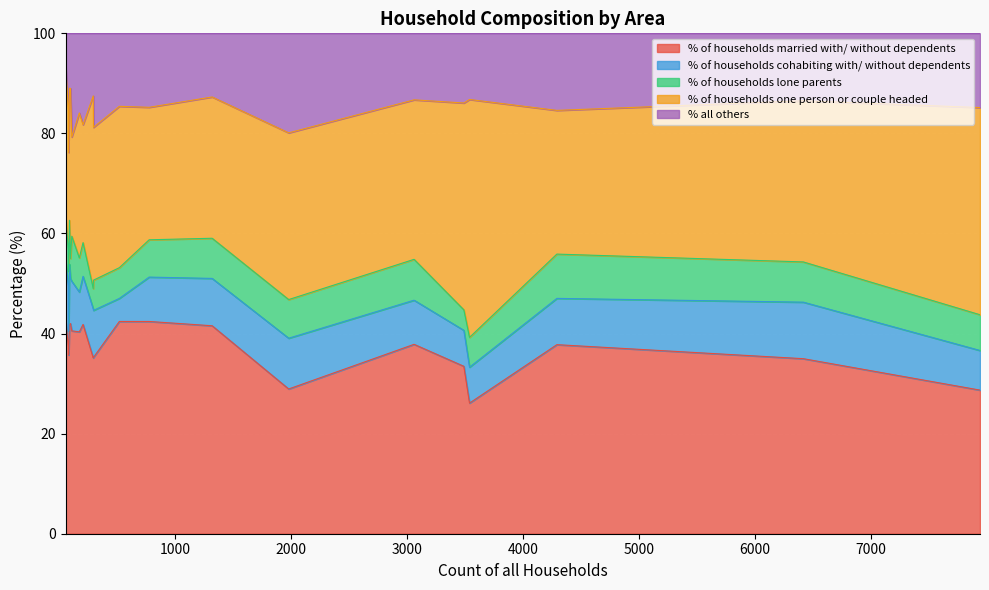

Rank the categories by % of households married with/ without dependents value from lowest to highest.

West Moors, Ferndown Town, Sturminster Newton, St. Leonards and St. Ives, Verwood, Pamphill, Cranborne, Edmondsham, Shapwick, Corfe Mullen, Colehill, Hinton, Crichel, Alderholt, Gussage St. Michael, Horton, Gussage All Saints, Chalbury, Sturminster Marshall, Holt